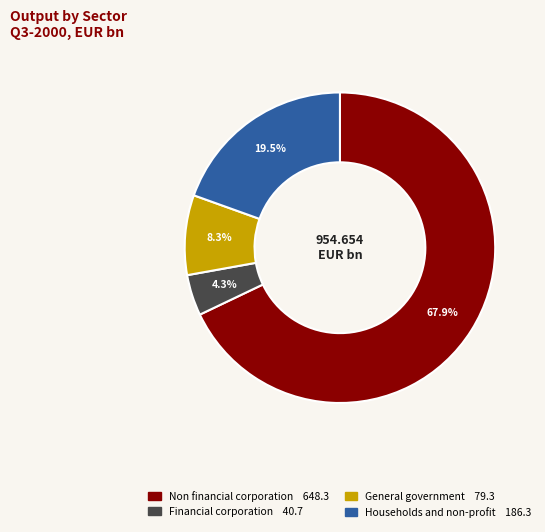

What percentage is the General government slice, to the nearest percent?

8%